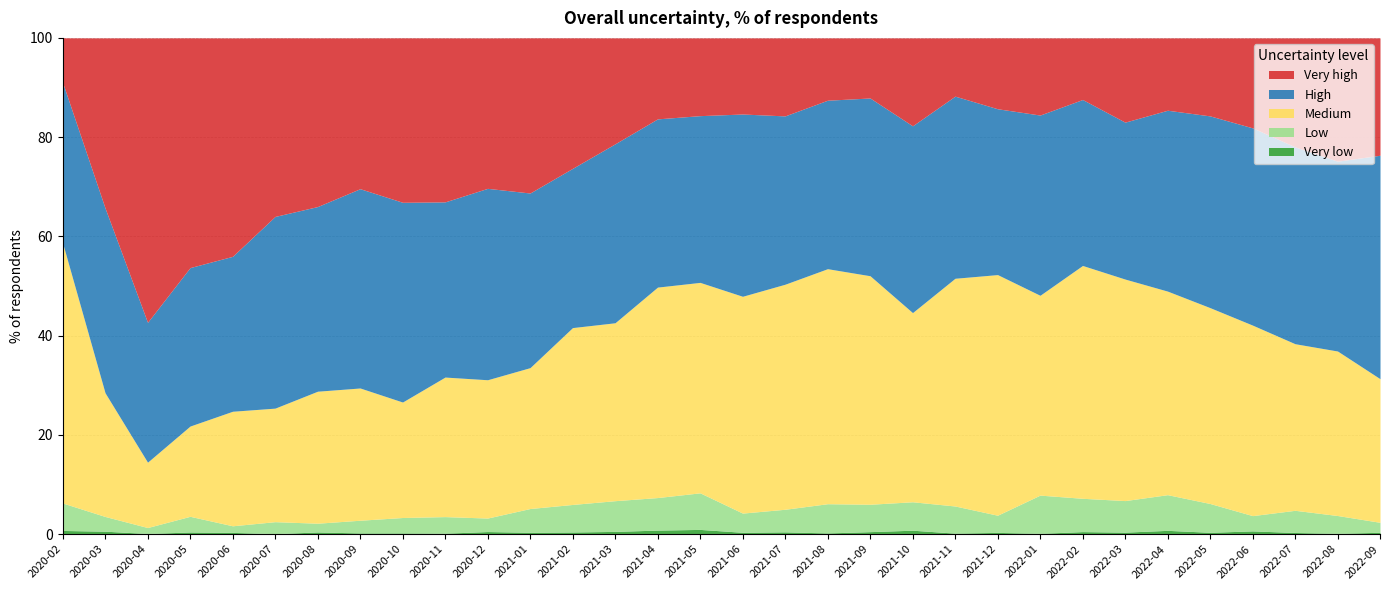

In Medium, how many points are lower than both neighbors (excluding endpoints)?

6